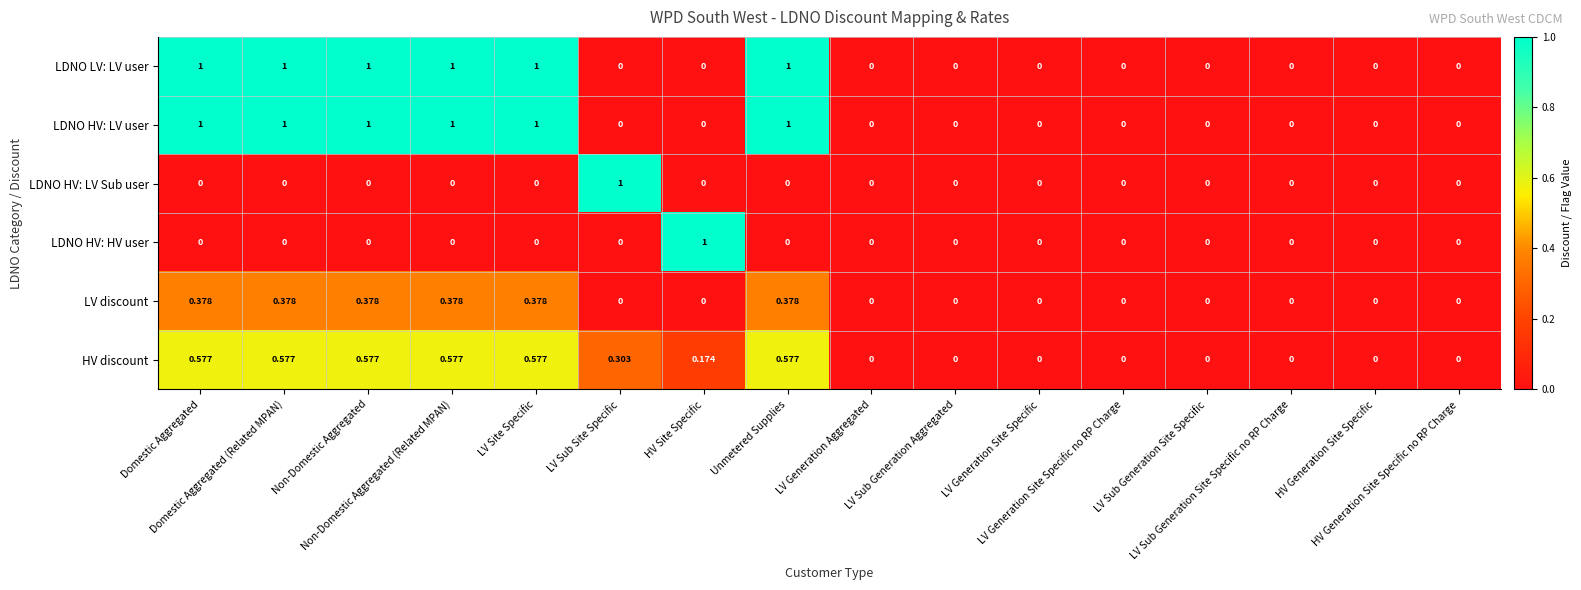

Count the number of data series in this chart.

6